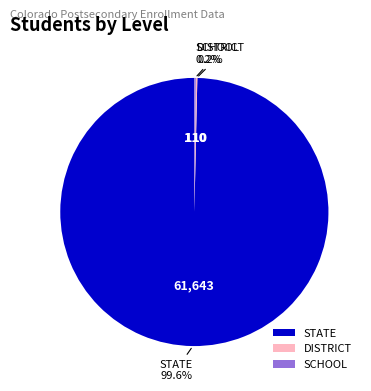

The STATE slice represents 100% of the pie. True or false?

True